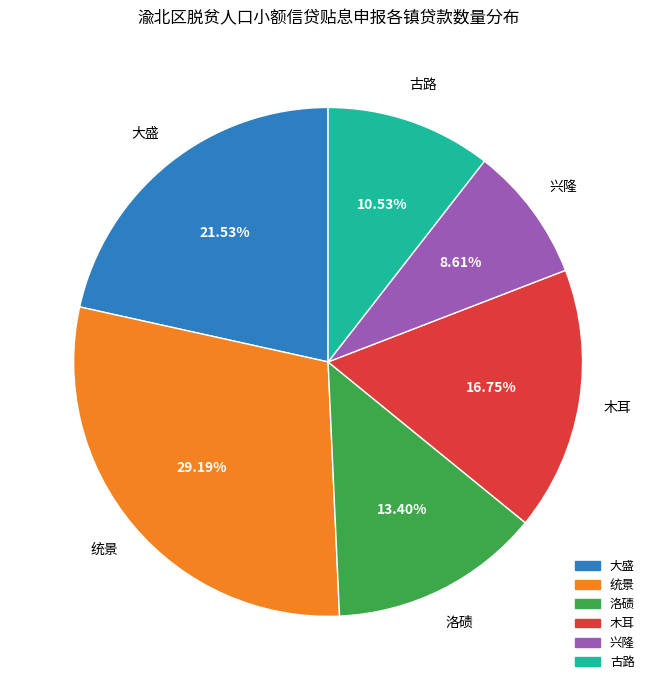

Which slice is the smallest?

兴隆